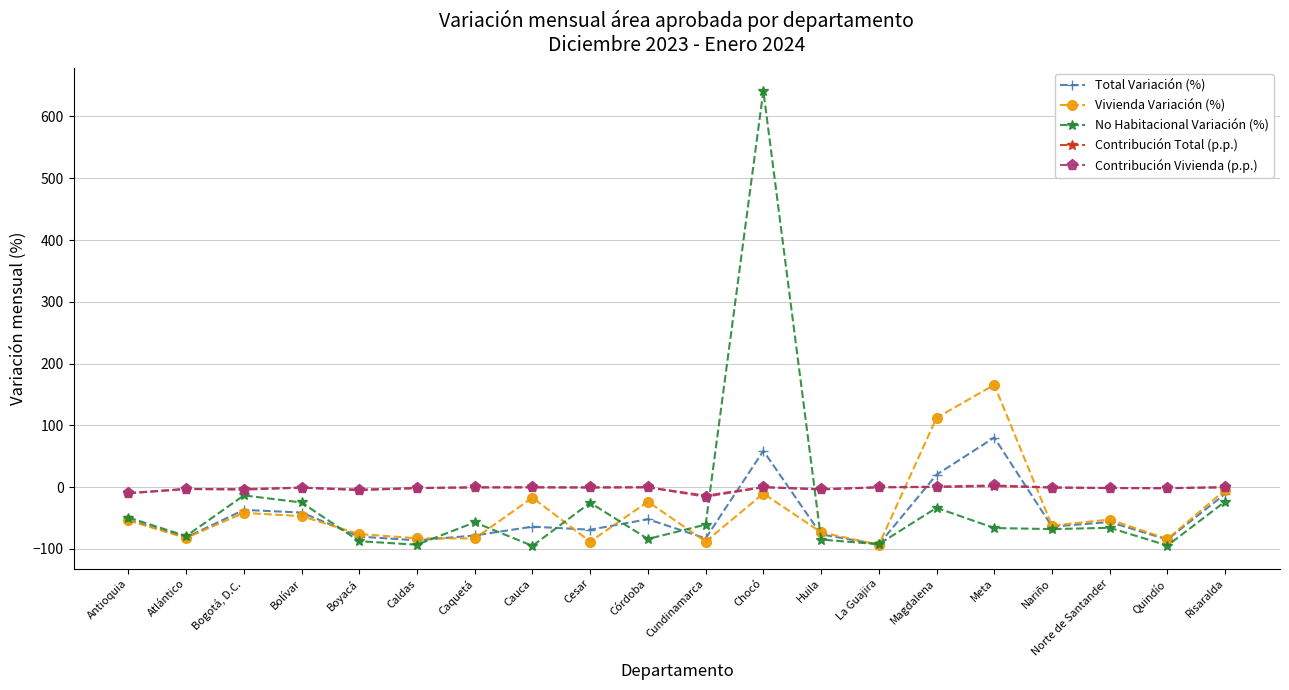

Which label corresponds to the largest value in the chart?

Chocó